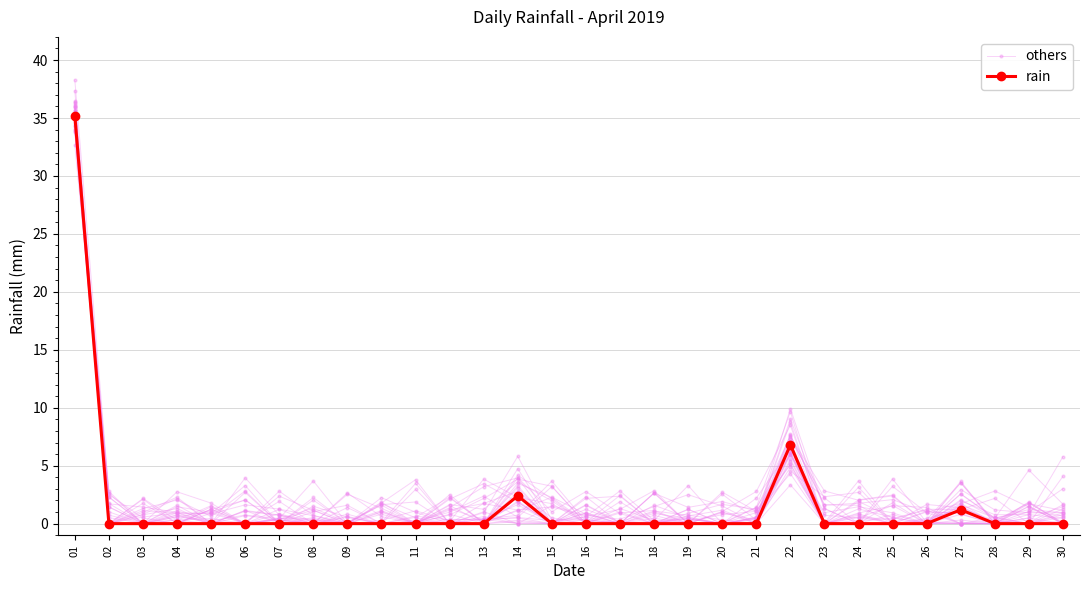

How many categories are shown in the chart?

30